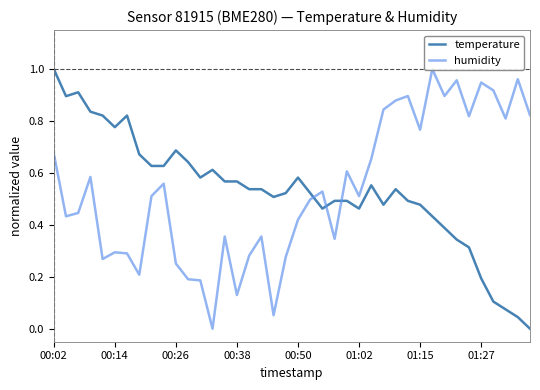

What is the value of the temperature point at the 16th from the left?

0.6